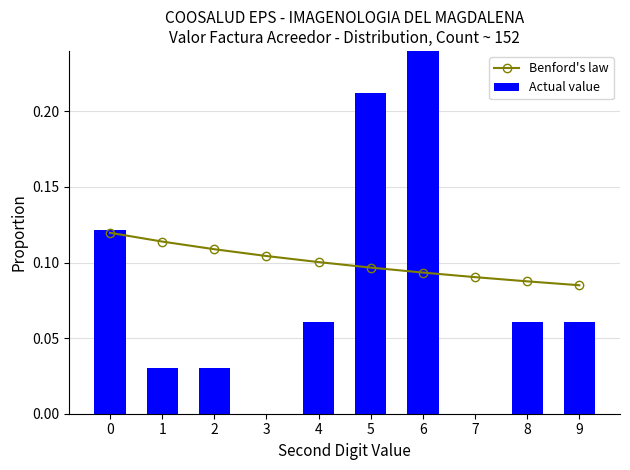

Rank the series at 3 from highest to lowest value.

Benford's law, Actual value